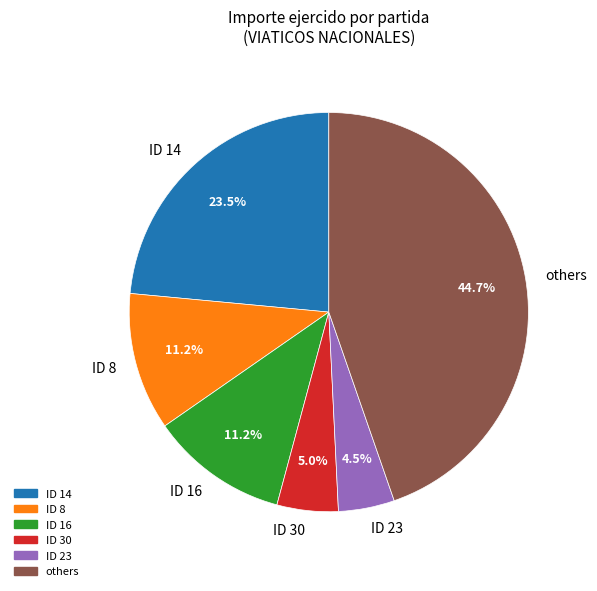

Does ID 14 represent more than half of the total?

No